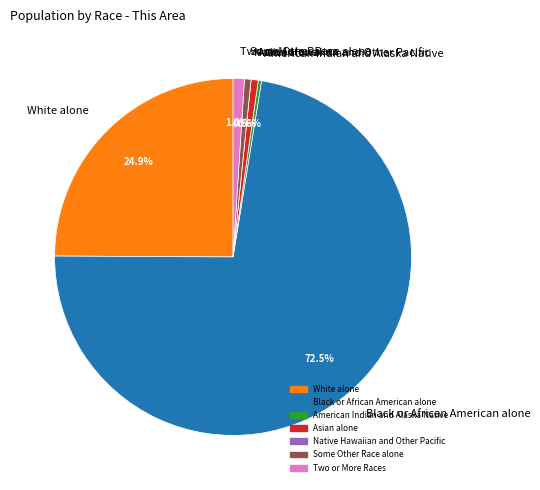

Does any single category account for the majority?

Yes